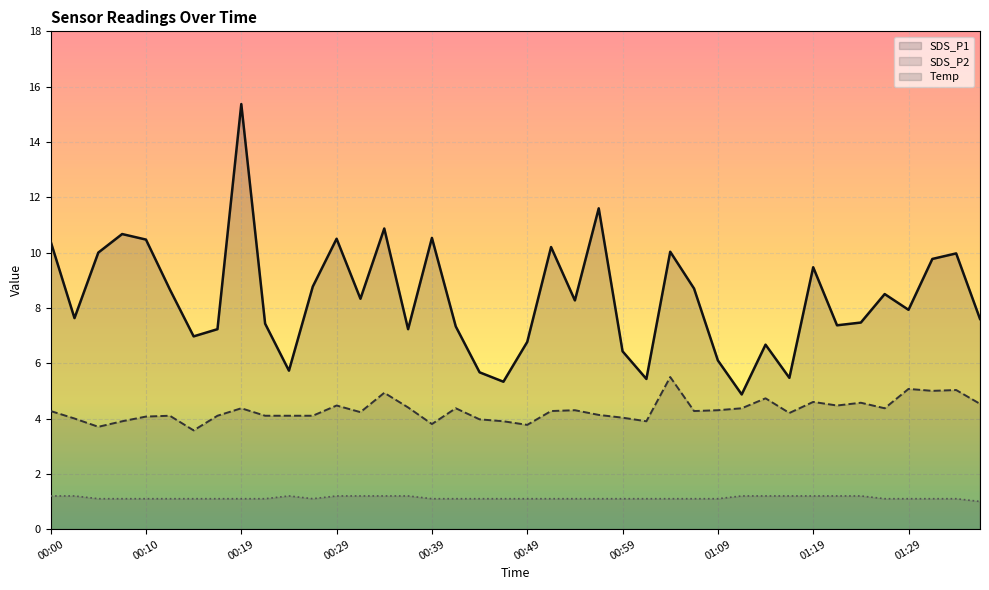

Which series has the largest total across all categories?

SDS_P1